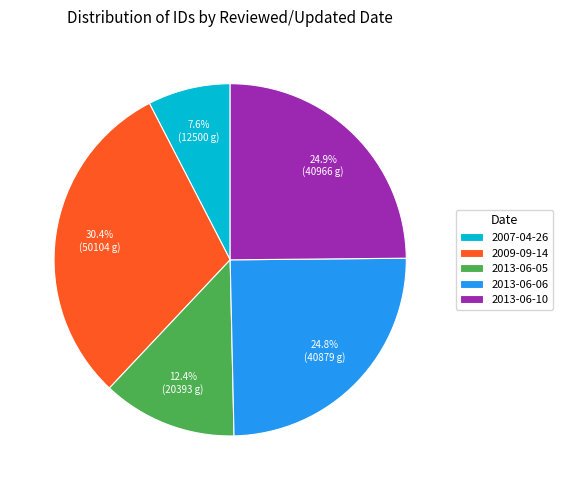

What is the ratio of the value at 2013-06-05 to the value at 2009-09-14?

0.4